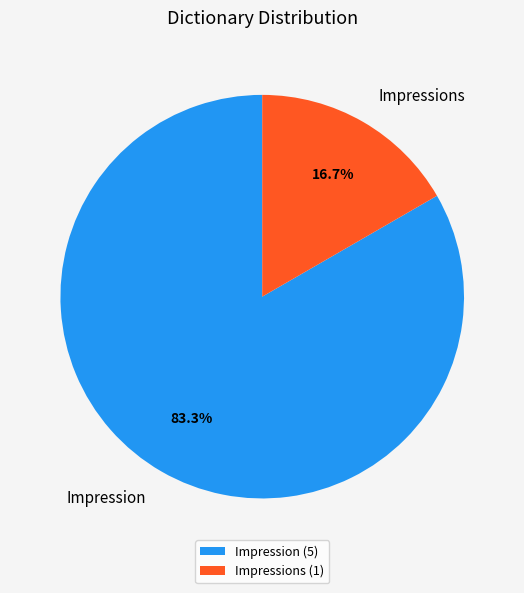

To the nearest percent, what is the average slice percentage?

50%